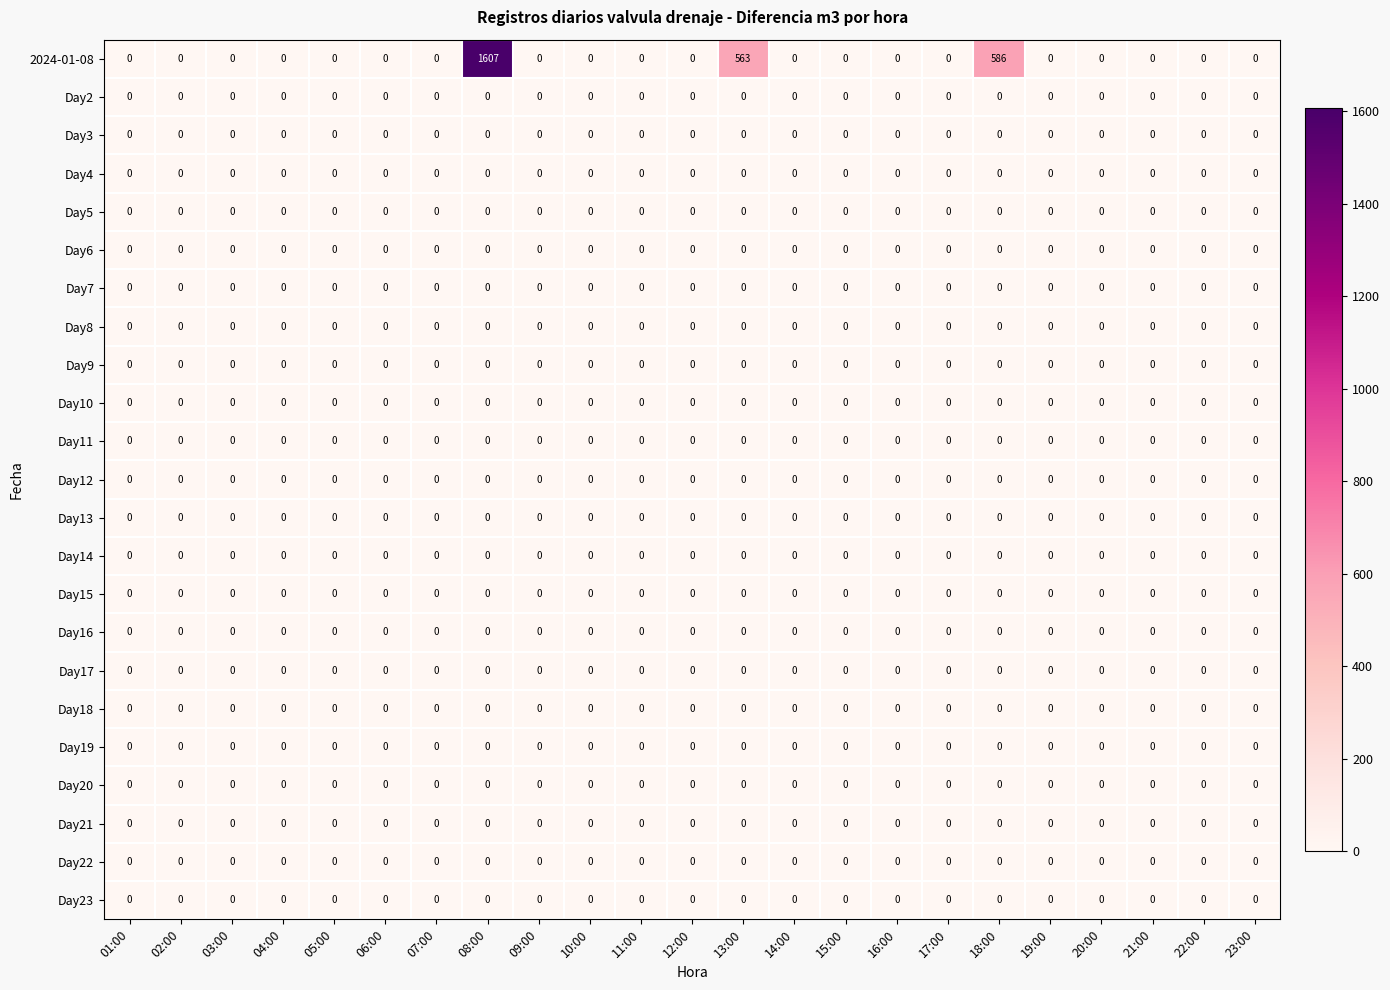

At how many categories does at least one series exceed 1036?

1